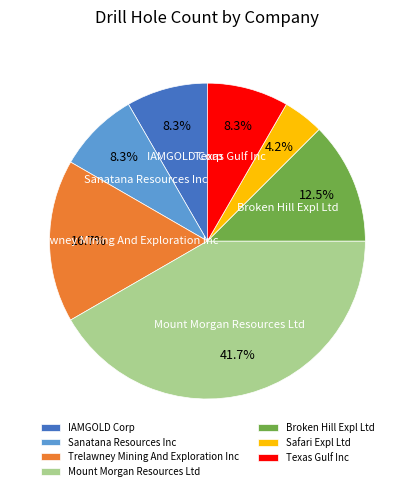

How many slices are in this pie chart?

7